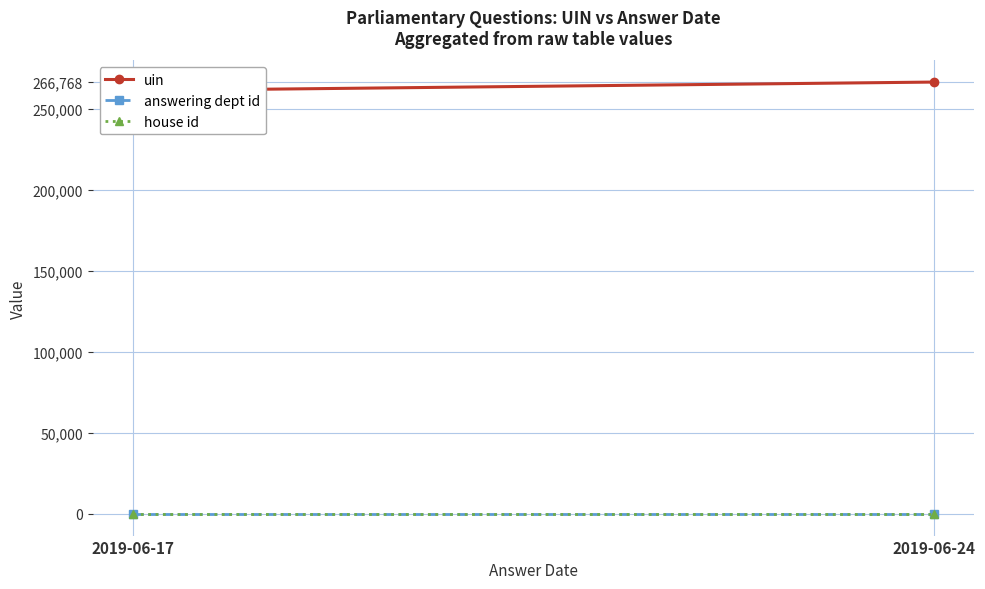

Reading left to right, extract all data points from this chart.

uin: 2019-06-17=261487.0	2019-06-24=266766.7
answering dept id: 2019-06-17=14.0	2019-06-24=14.0
house id: 2019-06-17=1.0	2019-06-24=1.0